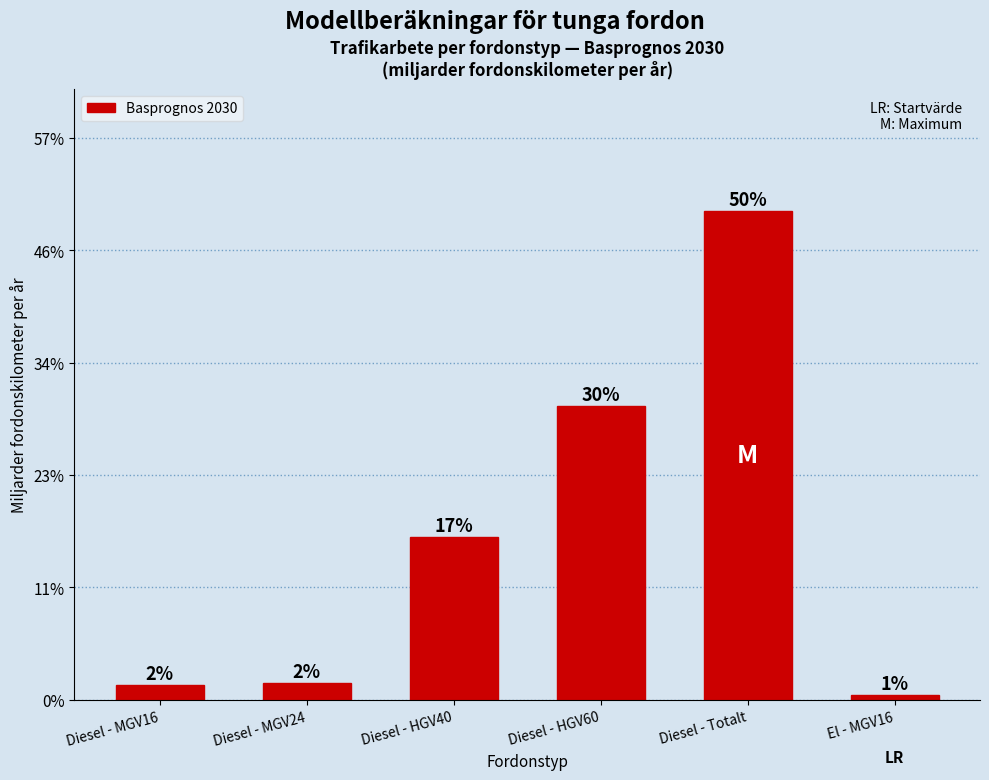

Does the chart contain any negative values?

No